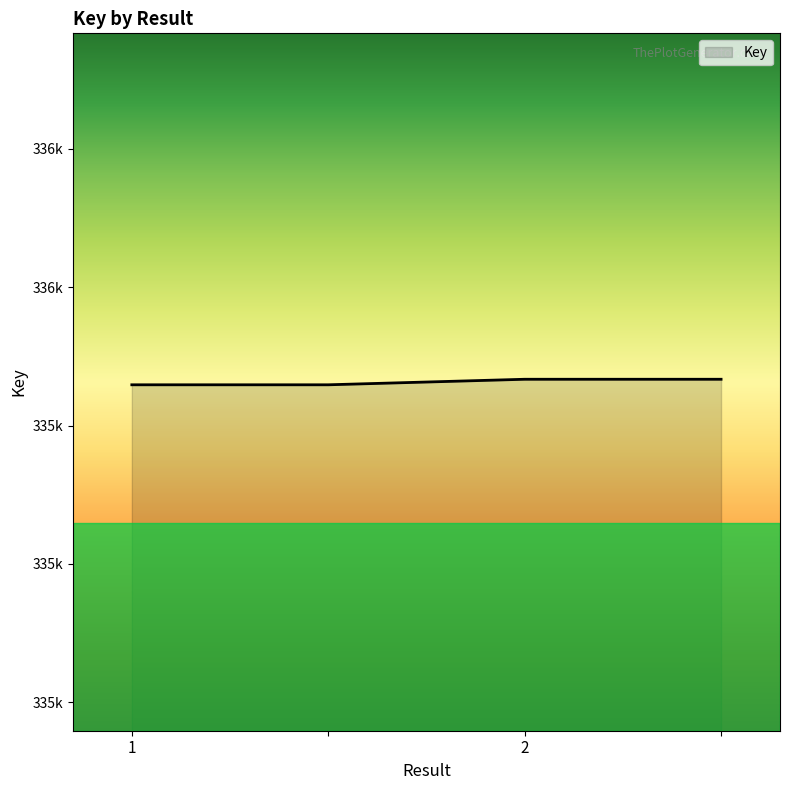

Reading right to left, extract all data points from this chart.

=335867	2=335867	=335859	1=335859